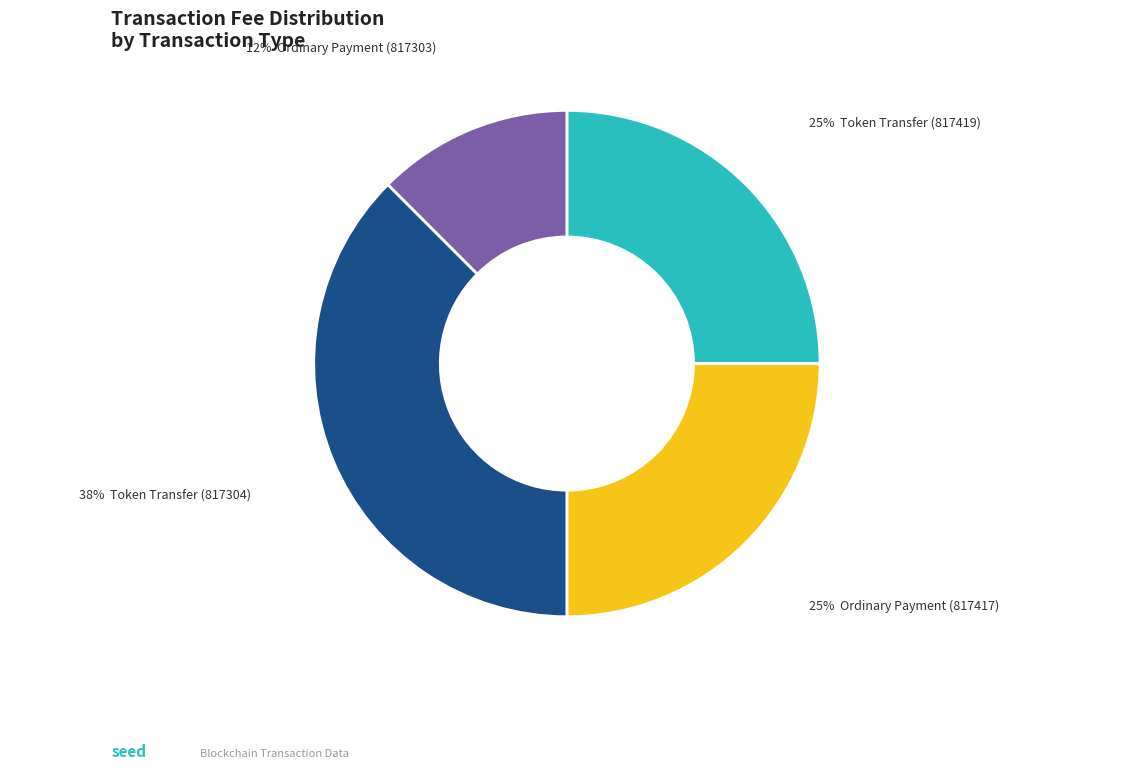

To the nearest percent, what is the average slice percentage?

25%